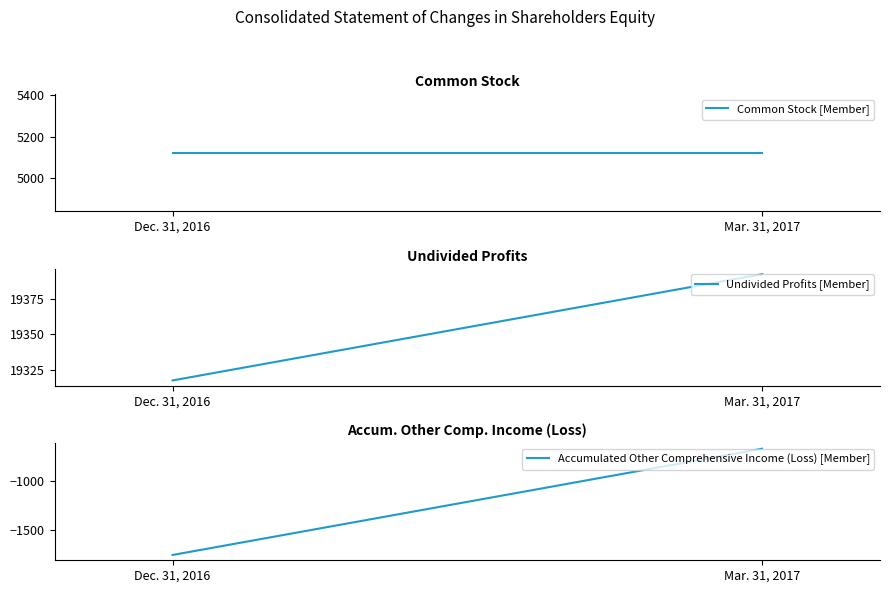

What is the difference between the highest and lowest values at Mar. 31, 2017?

20058